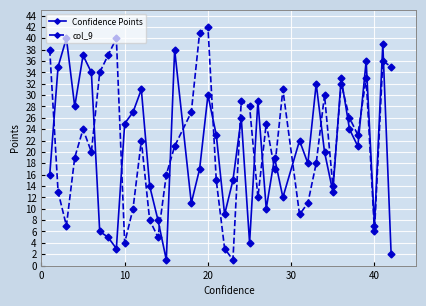

What is the sum of all Confidence Points values?

820